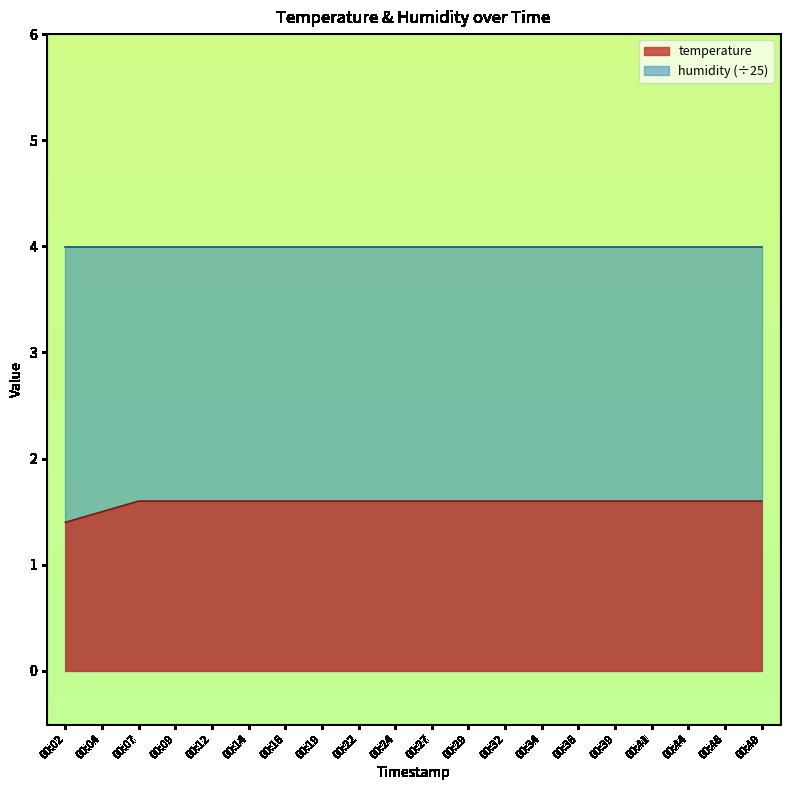

What is the smallest value displayed?

1.4